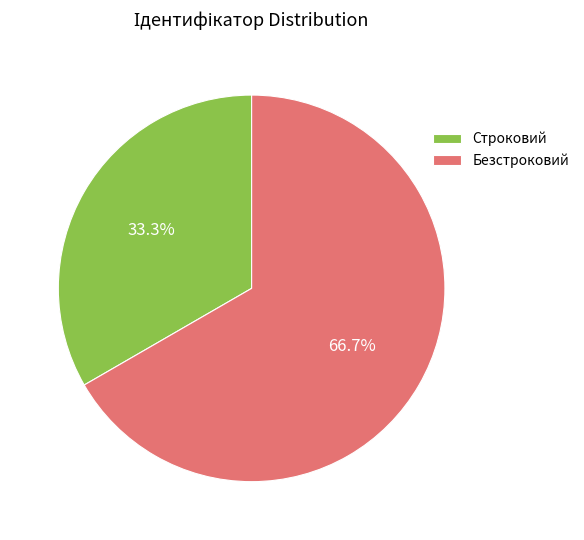

Which slice is the largest?

Безстроковий